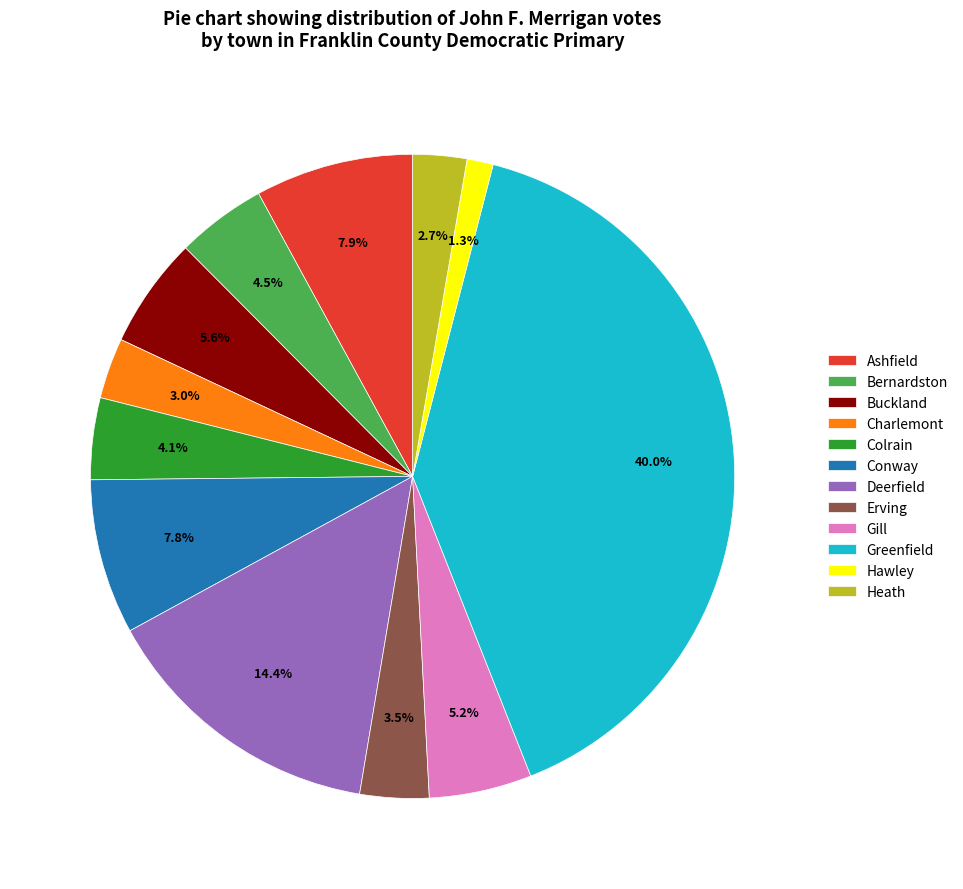

The Deerfield slice represents 14% of the pie. True or false?

True